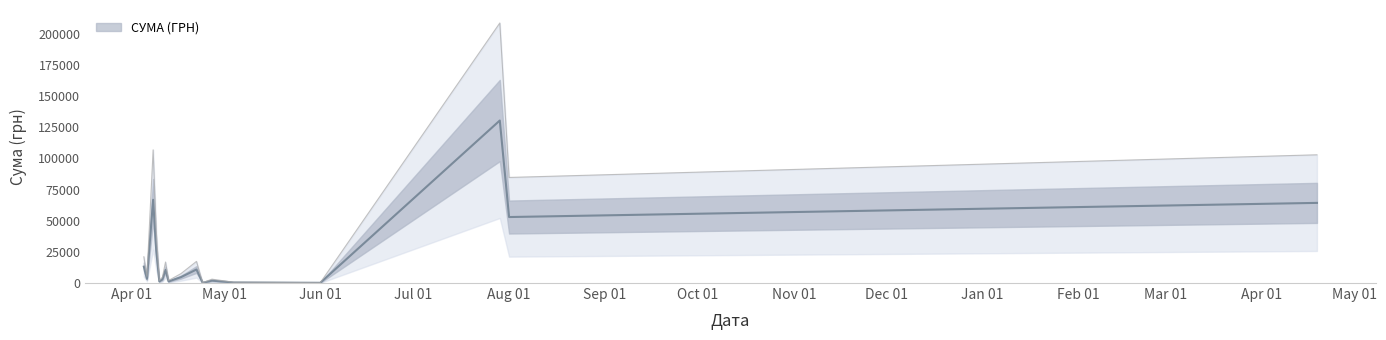

The chart shows a value of 22.5 at 11.04.2016. True or false?

True